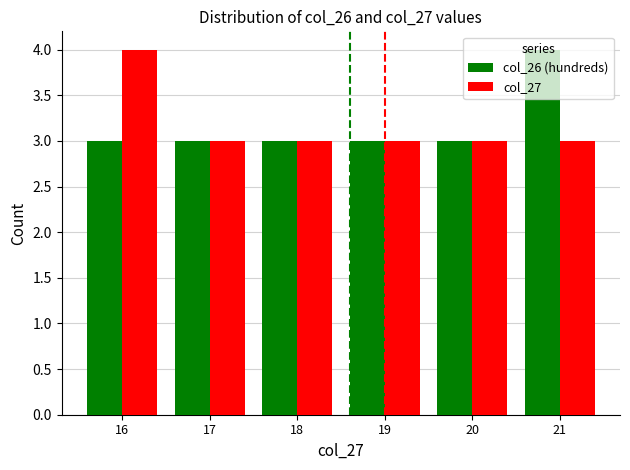

What are all the series names shown in the legend?

col_26 (hundreds), col_27